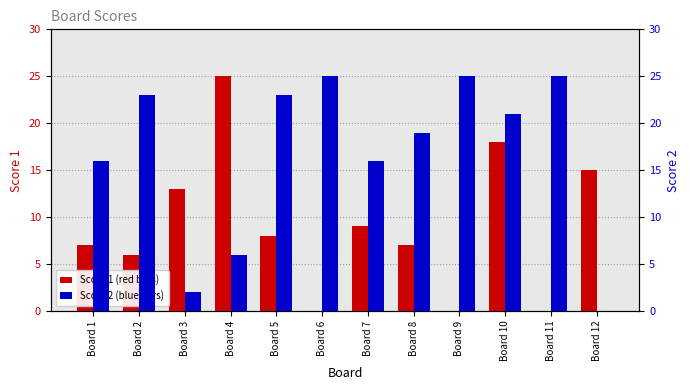

What is the sum of the Score 2 values at Board 4 and Board 5?

29